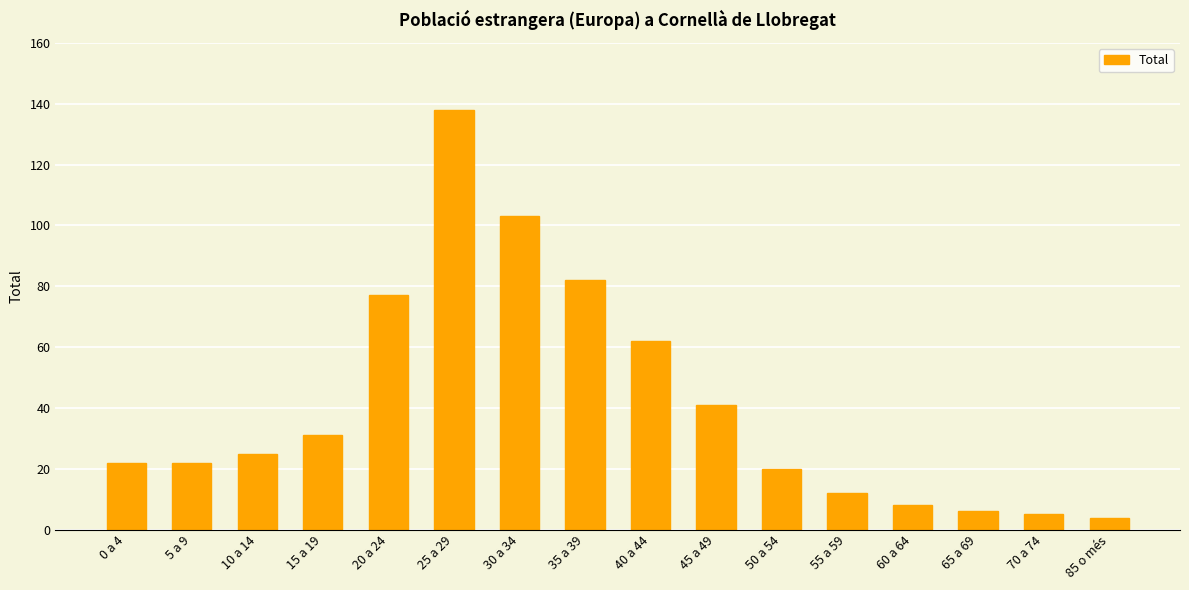

True or false: the data shows 106 at 20 a 24.

False